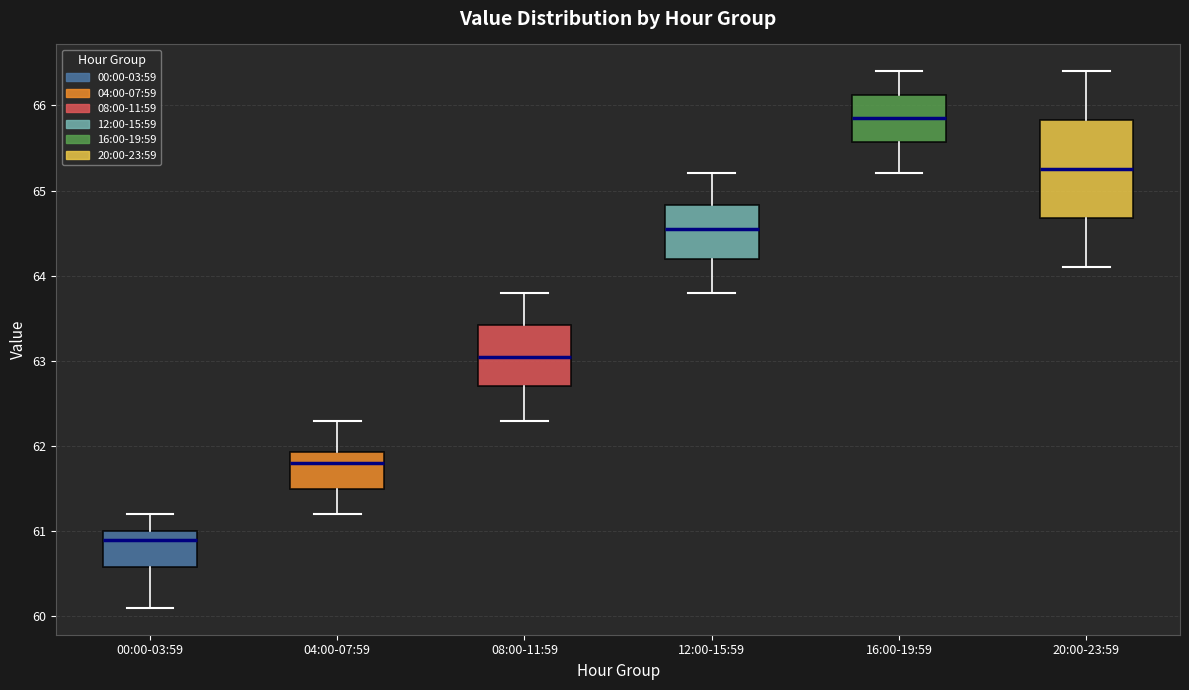

Which box's median line is the lowest?

00:00-03:59